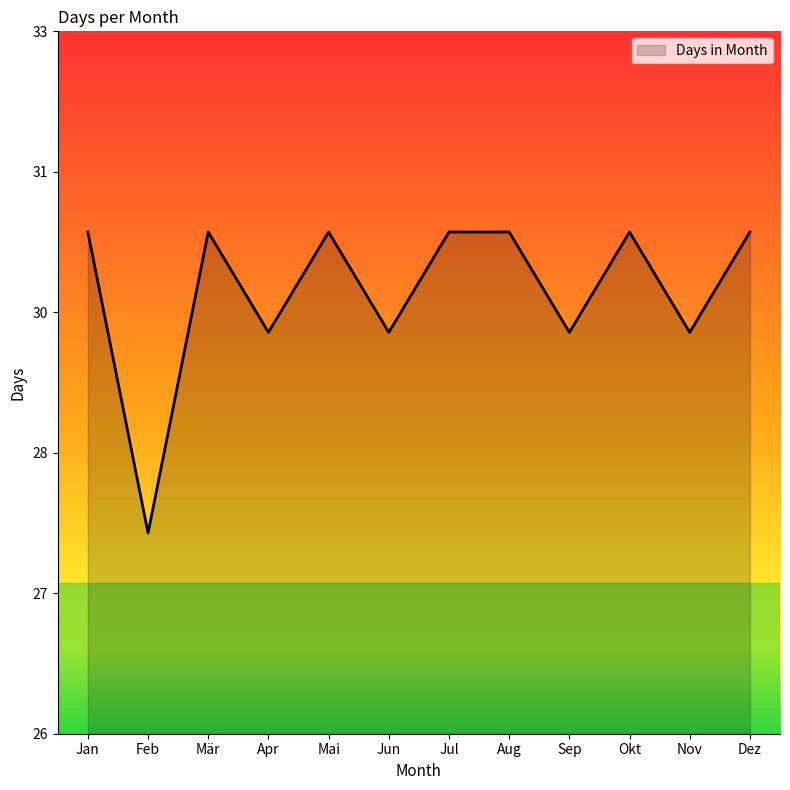

At which category does the data reach its first local peak?

Mär